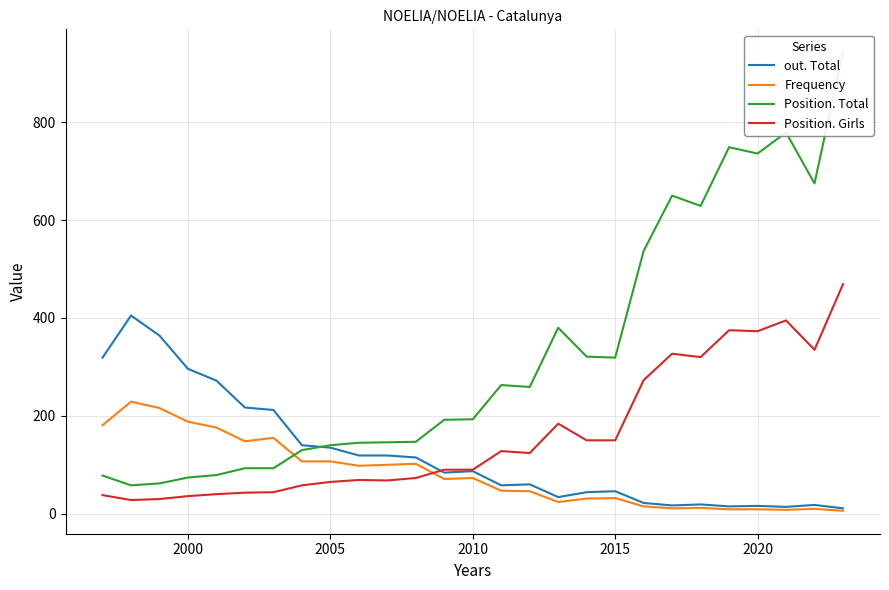

What is the maximum value for Position. Total?

943